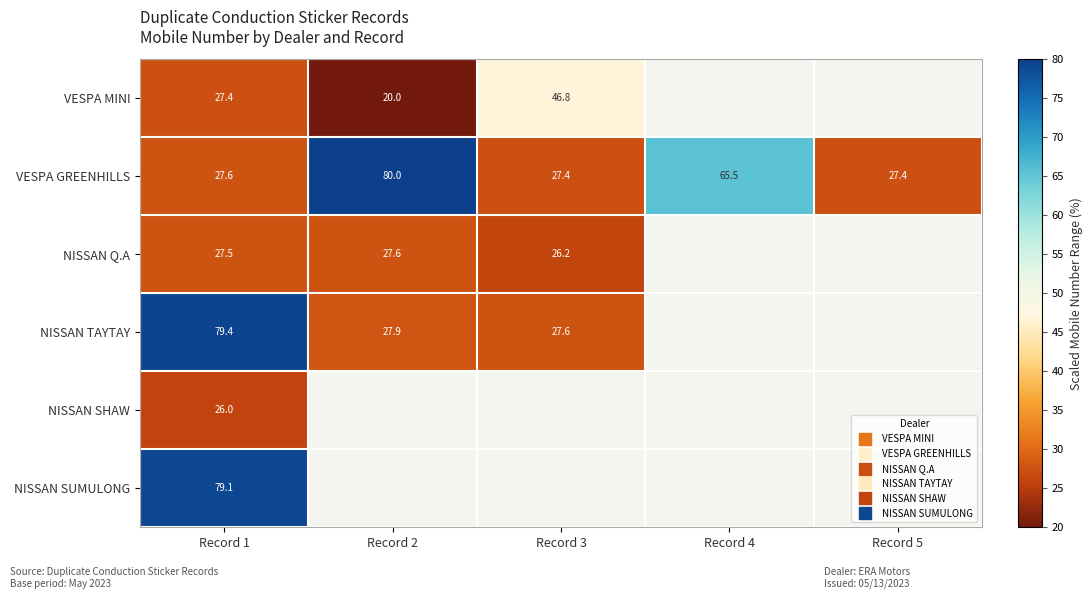

At which label does VESPA MINI reach its minimum?

Record 2